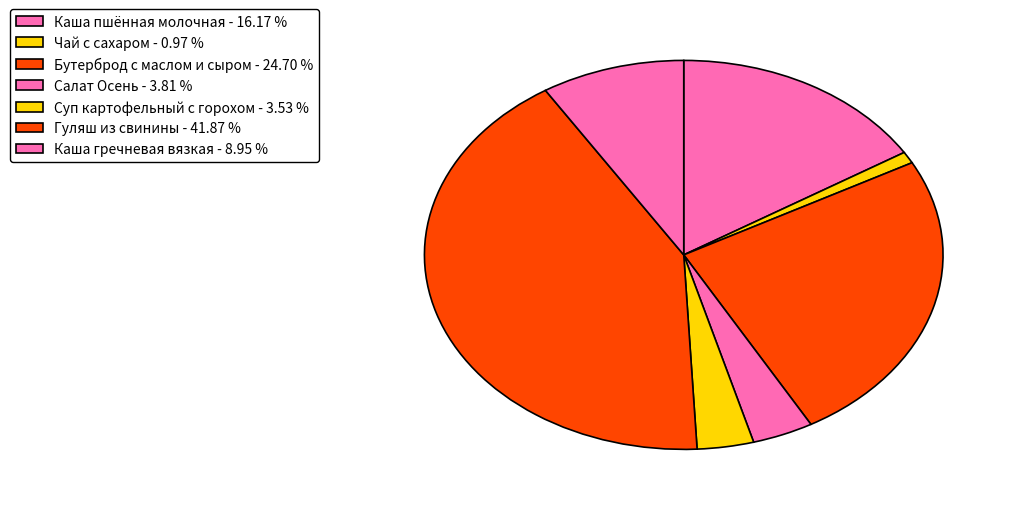

How many segments does this pie chart have?

7